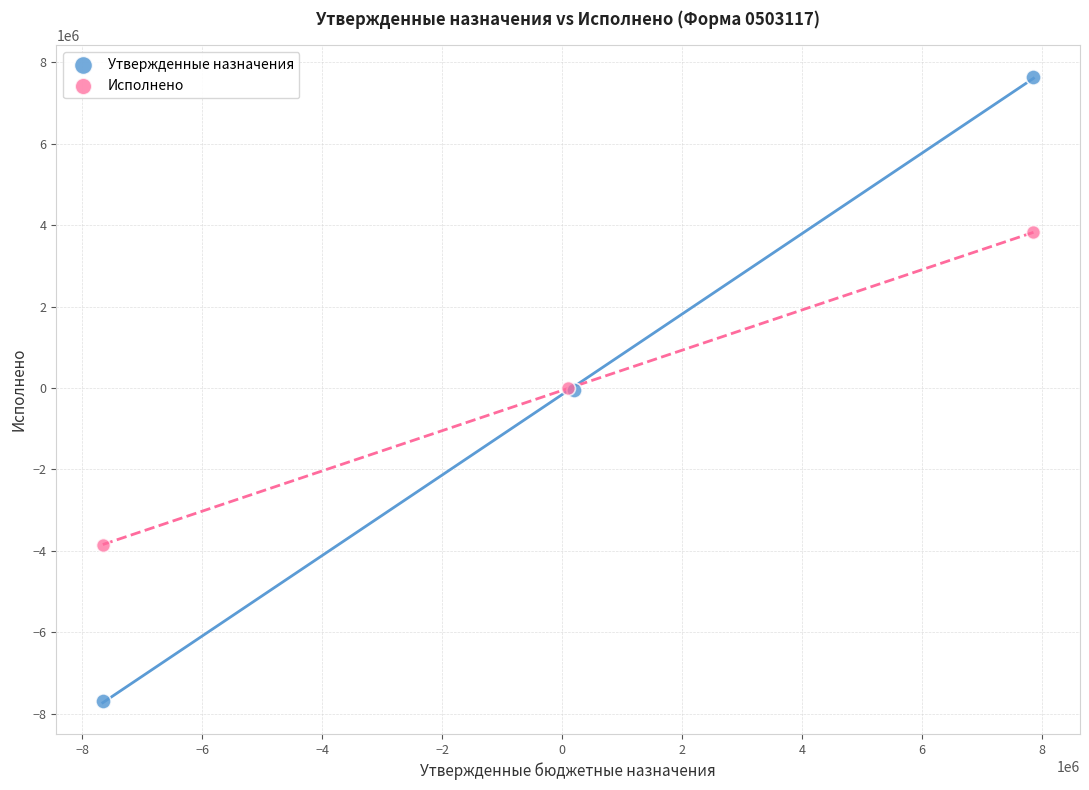

Which series has the widest spread of Y values?

Утвержденные назначения